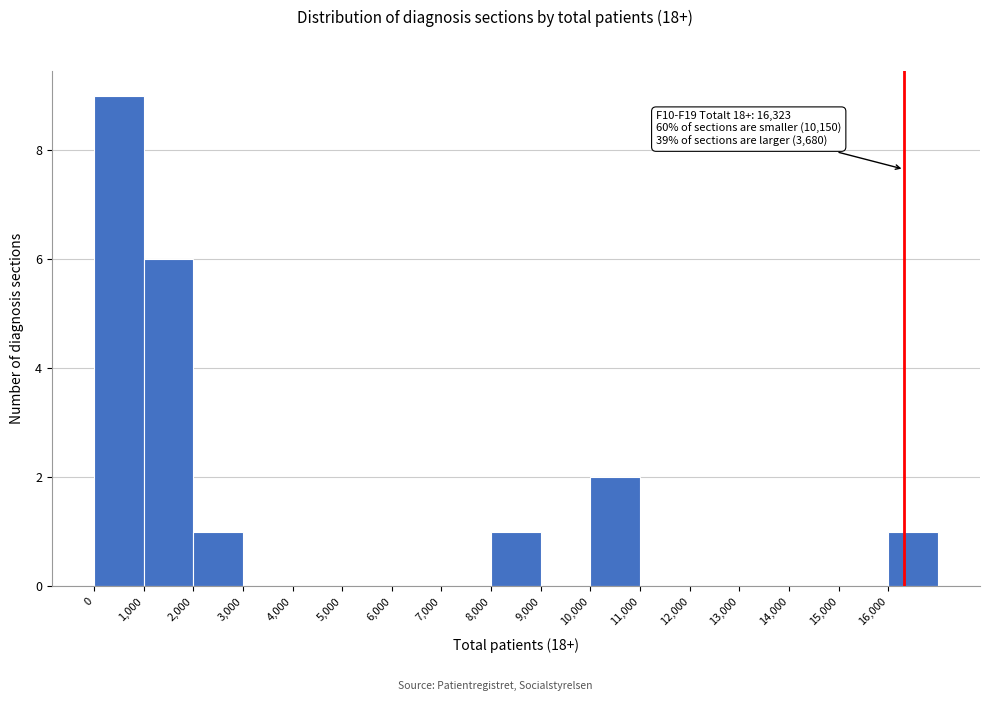

Which range on the x-axis has the tallest bar?

0 to 1000